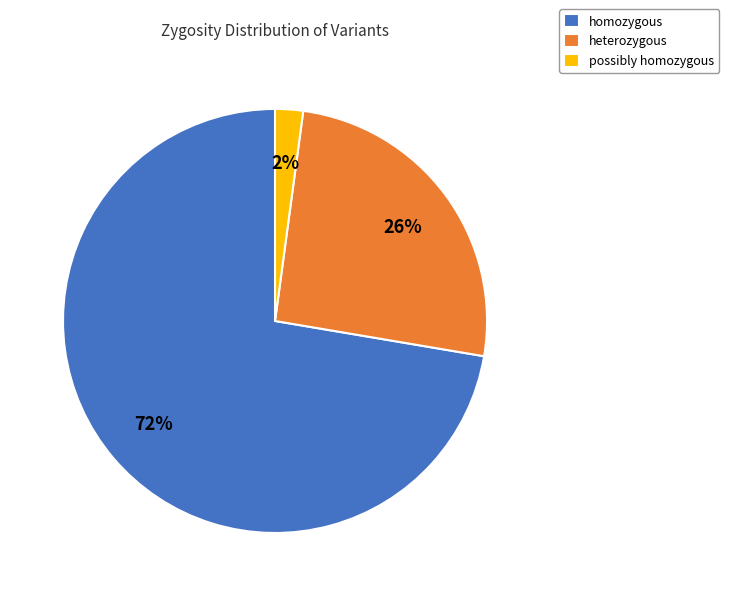

Combined, do possibly homozygous and heterozygous account for over 50%?

No